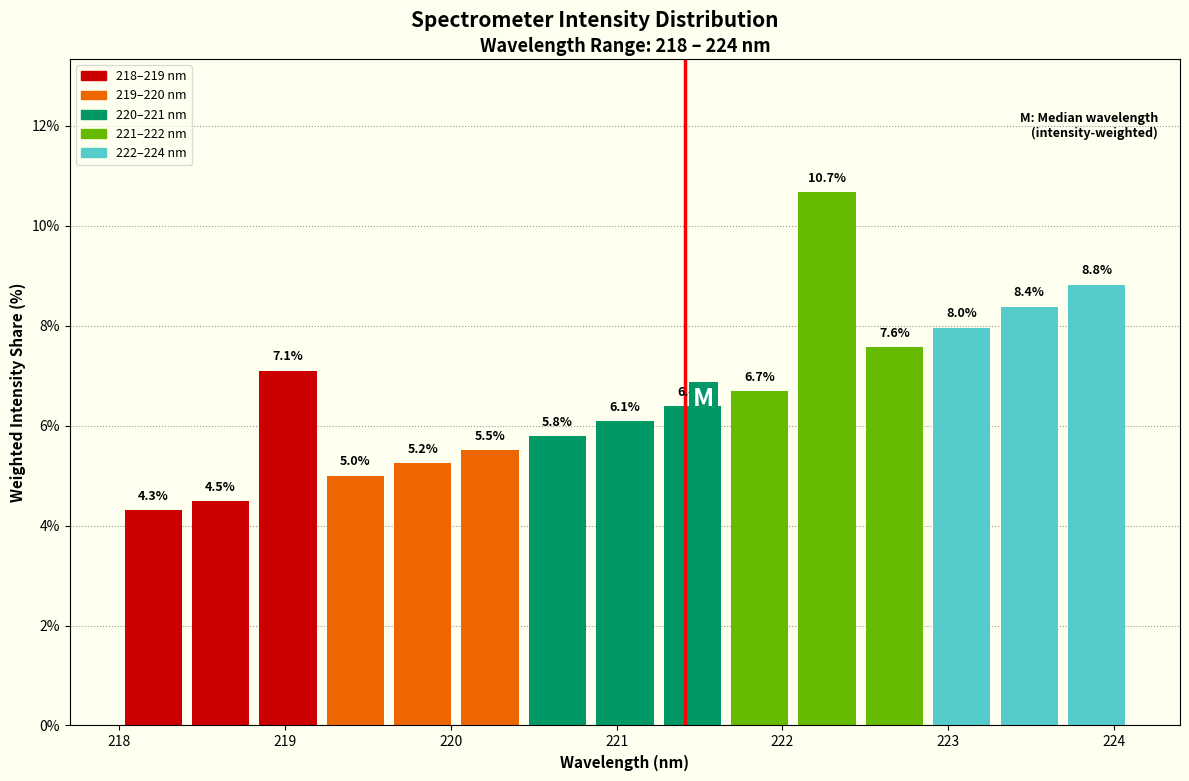

Which range on the x-axis has the tallest bar?

222.1 to 222.5